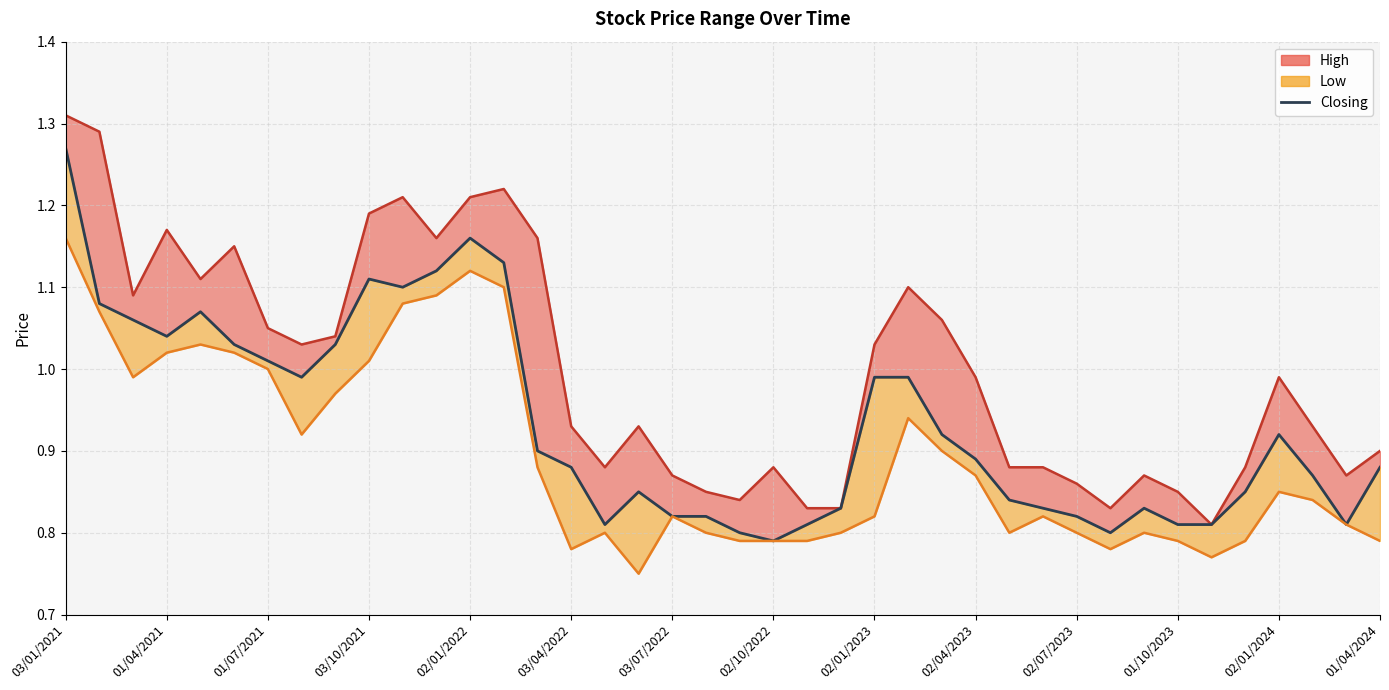

What is the value of the Low (line) point at the 35th from the left?

0.8